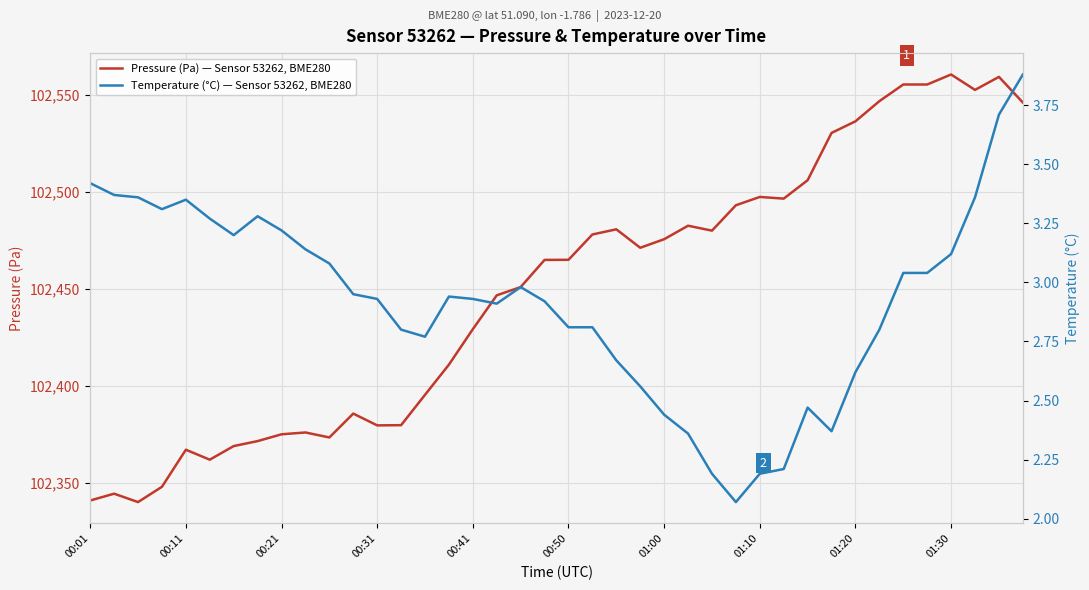

Which series has the largest total across all categories?

Pressure (Pa) — Sensor 53262, BME280